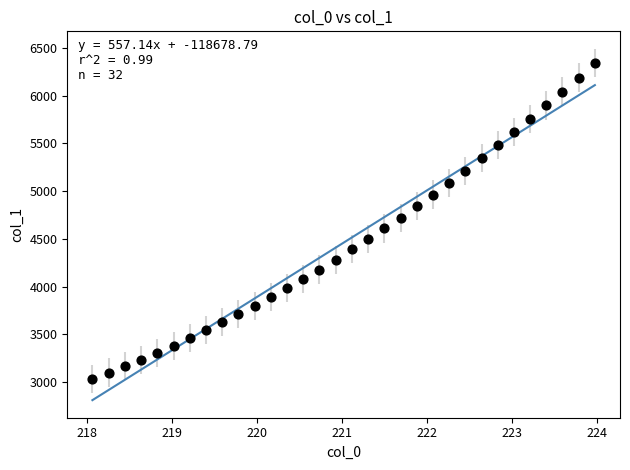

What is the range of Y values (max minus min)?

3307.7